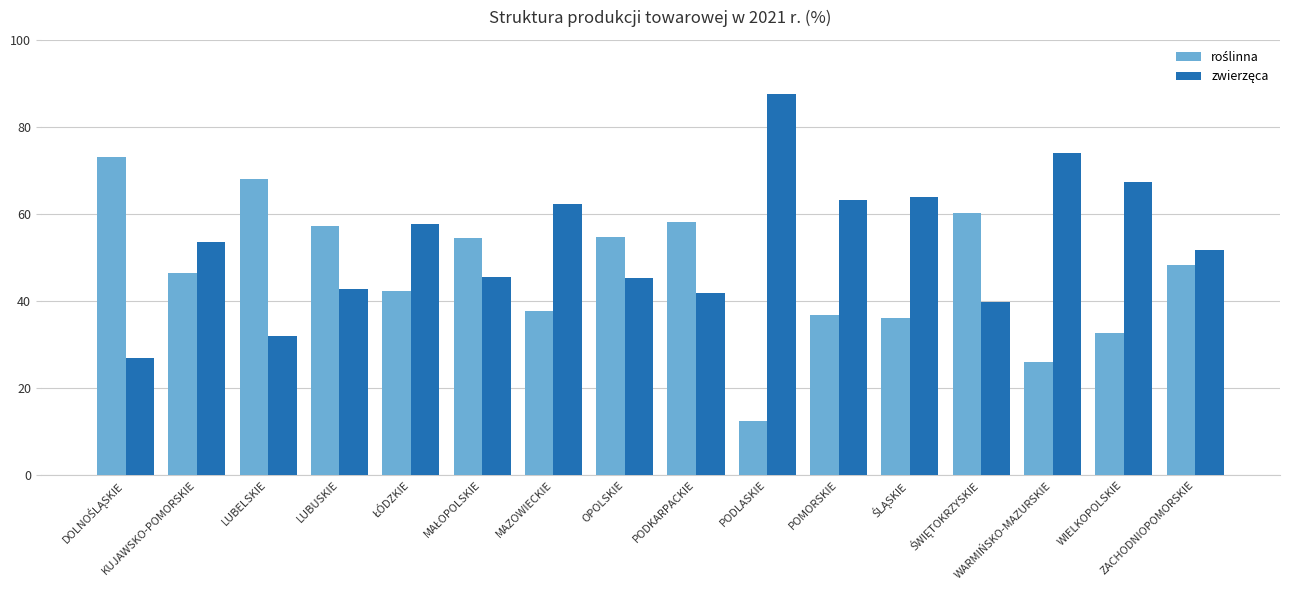

What is the greatest value displayed?

87.6